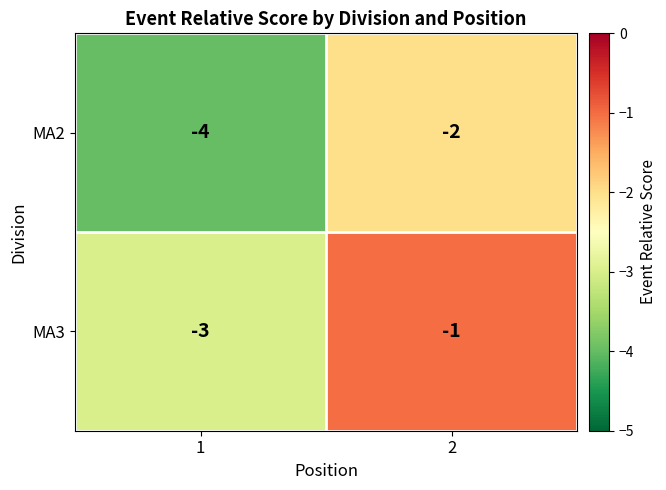

What is the sum of all MA2 values?

-6